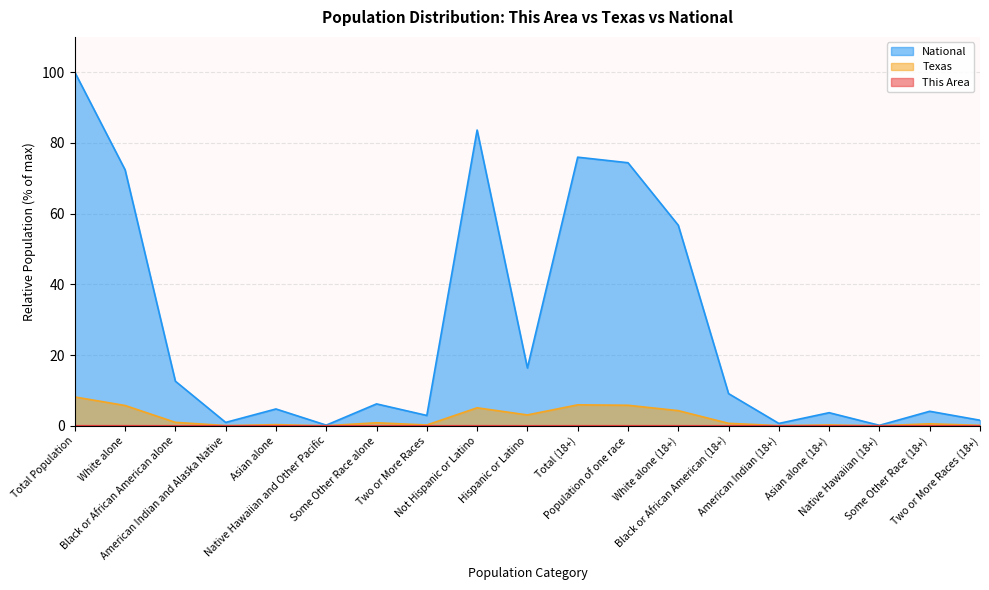

The National series shows 6.3 at Asian alone. True or false?

False